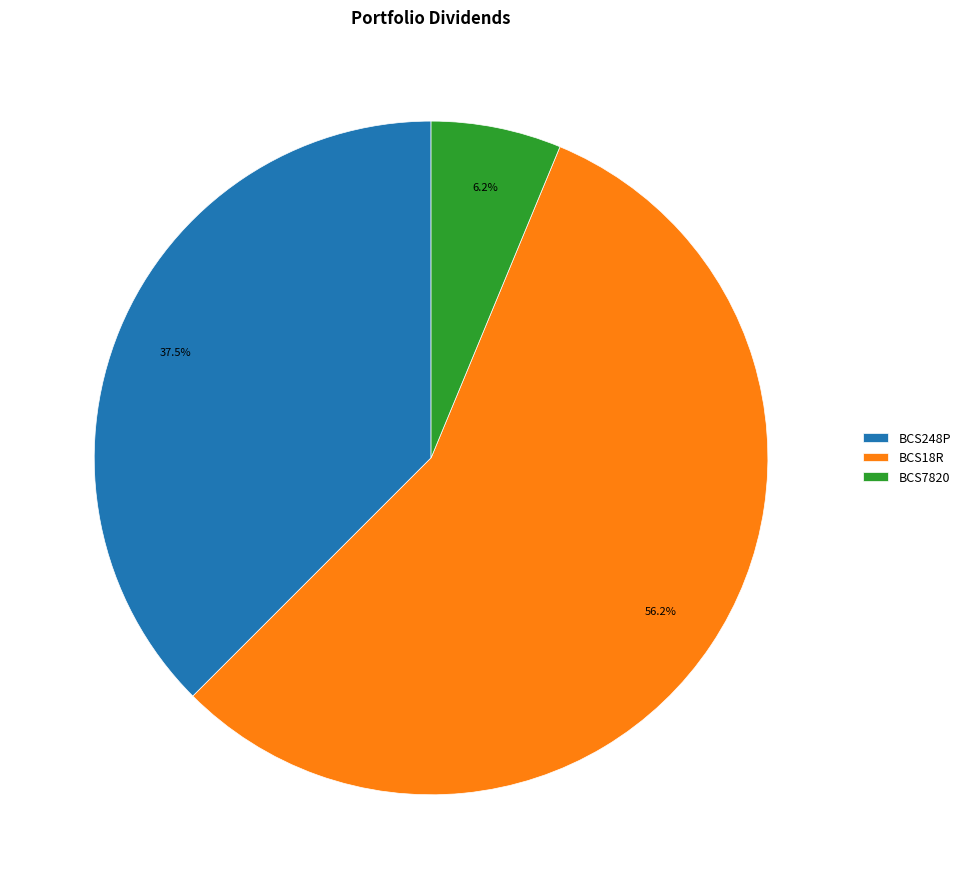

Which category accounts for the majority?

BCS18R